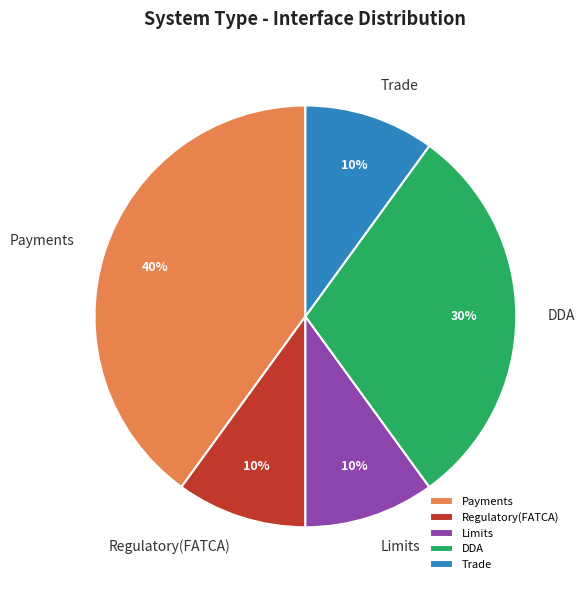

To the nearest percent, what is the difference between the largest and smallest slice percentages?

30%